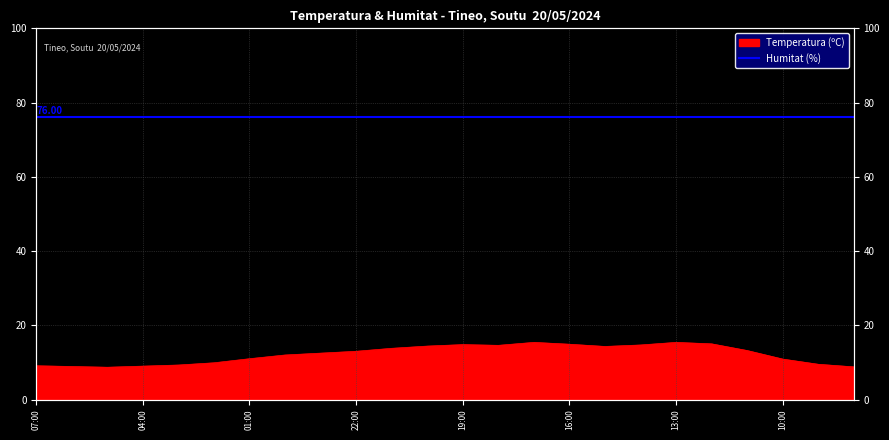

What is the difference between the maximum and minimum values?

6.7